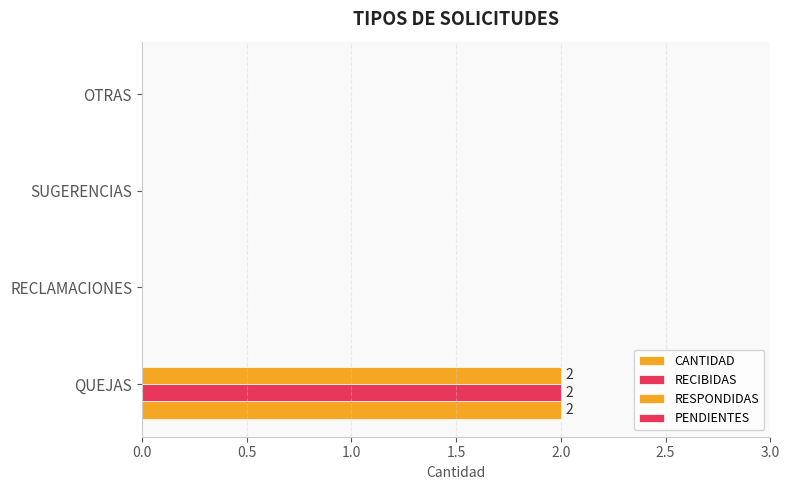

Count the number of categories in the chart.

4